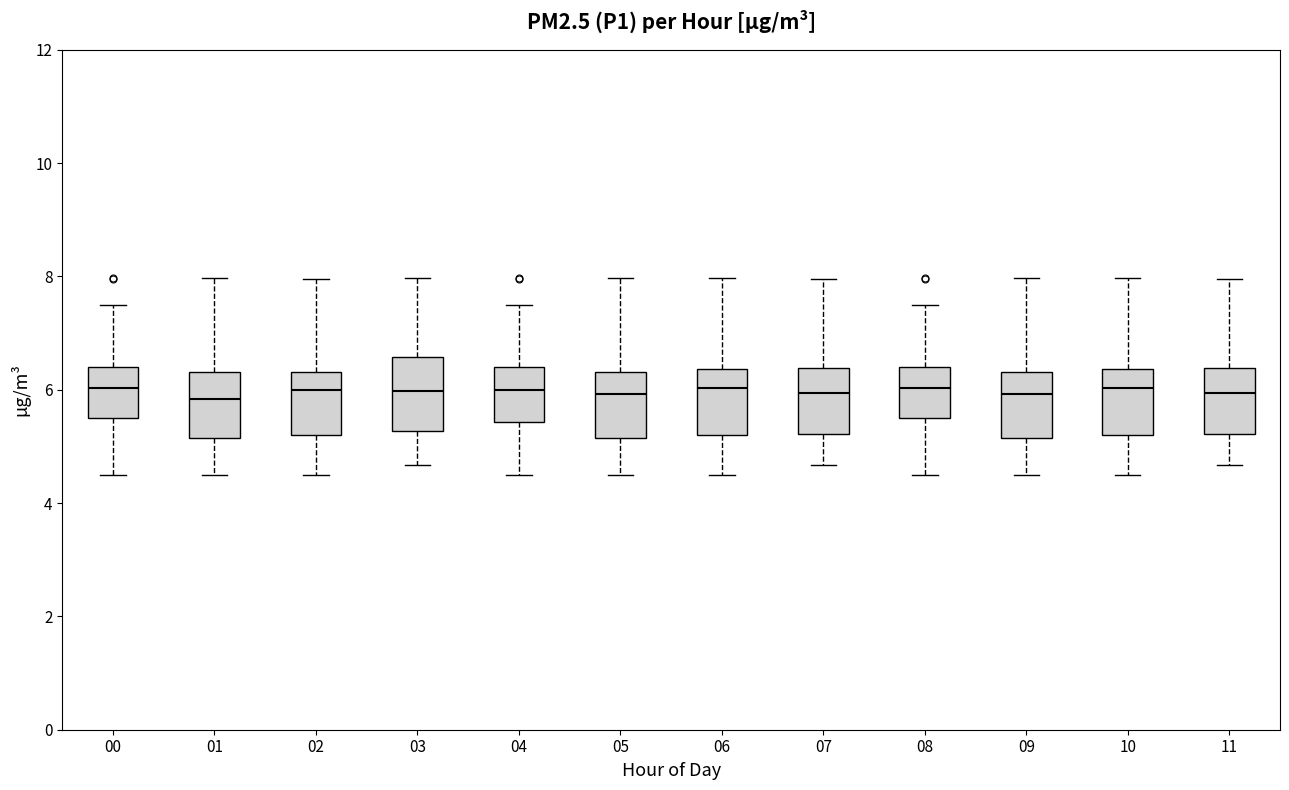

Where does the median line of the box at x = 11 sit on the y-axis? The values are not printed on the chart, so give them approximately, as read against the axis.

6.0